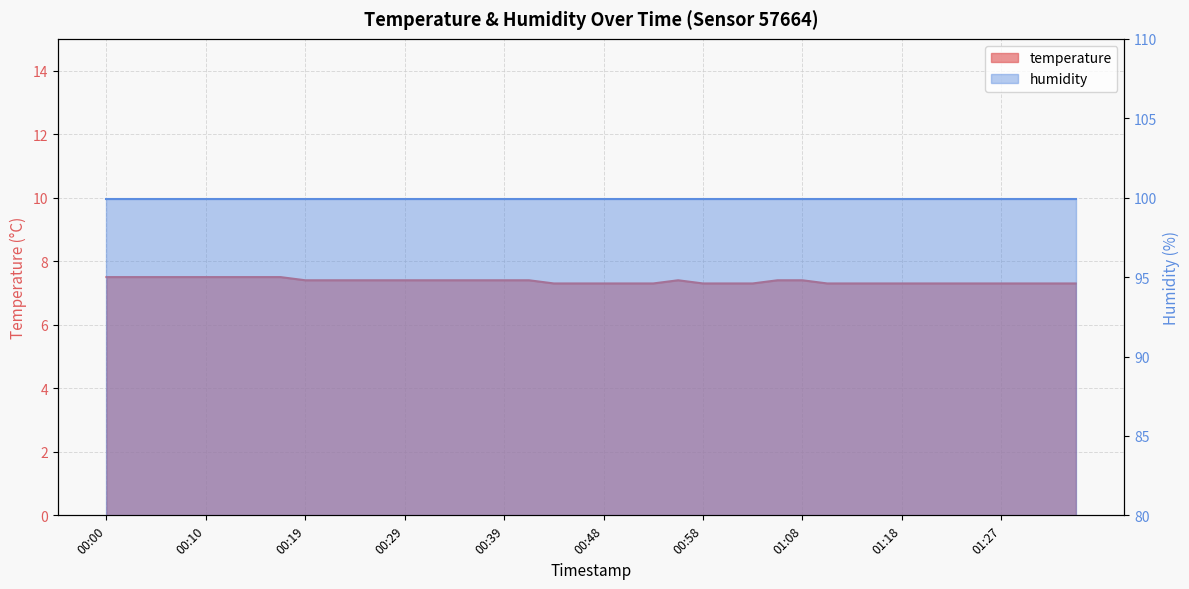

How many points are higher than both their immediate neighbors (excluding endpoints)?

1